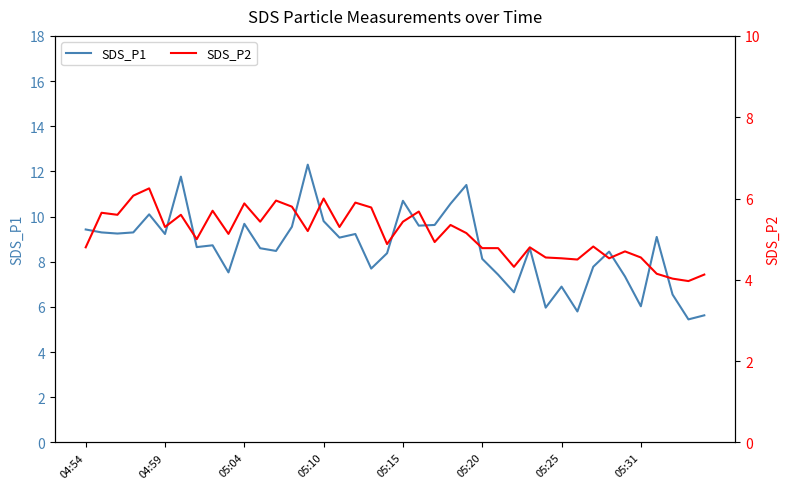

The value of SDS_P1 at 05:04 is 6.3. True or false?

False